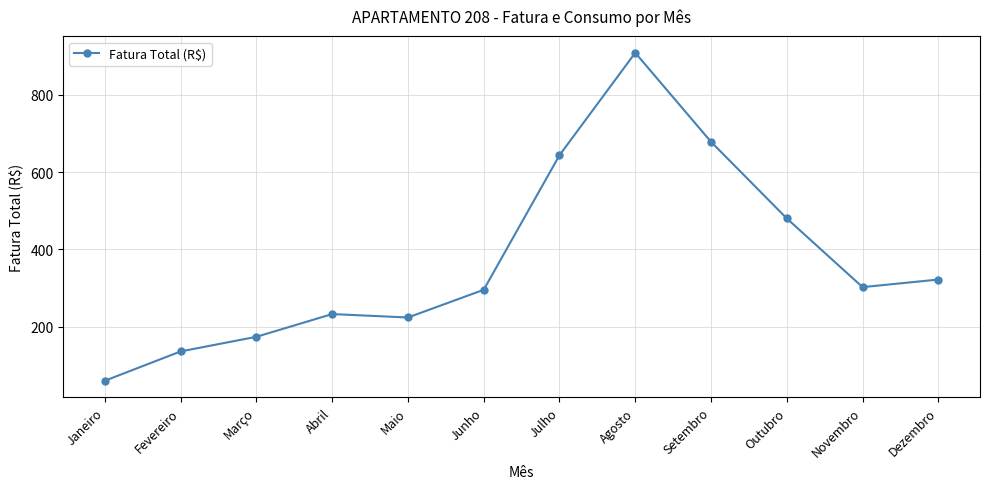

How many points are lower than both their immediate neighbors (excluding endpoints)?

2